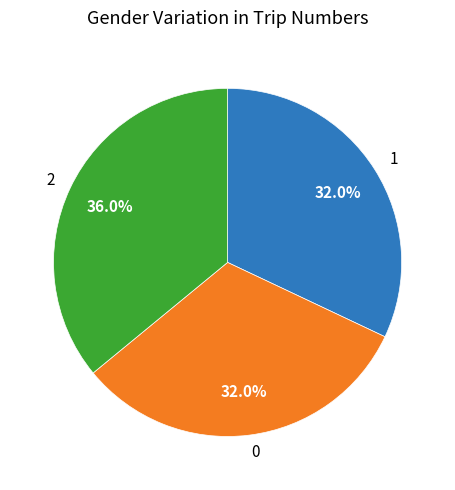

Is there any slice that represents more than half of the pie?

No